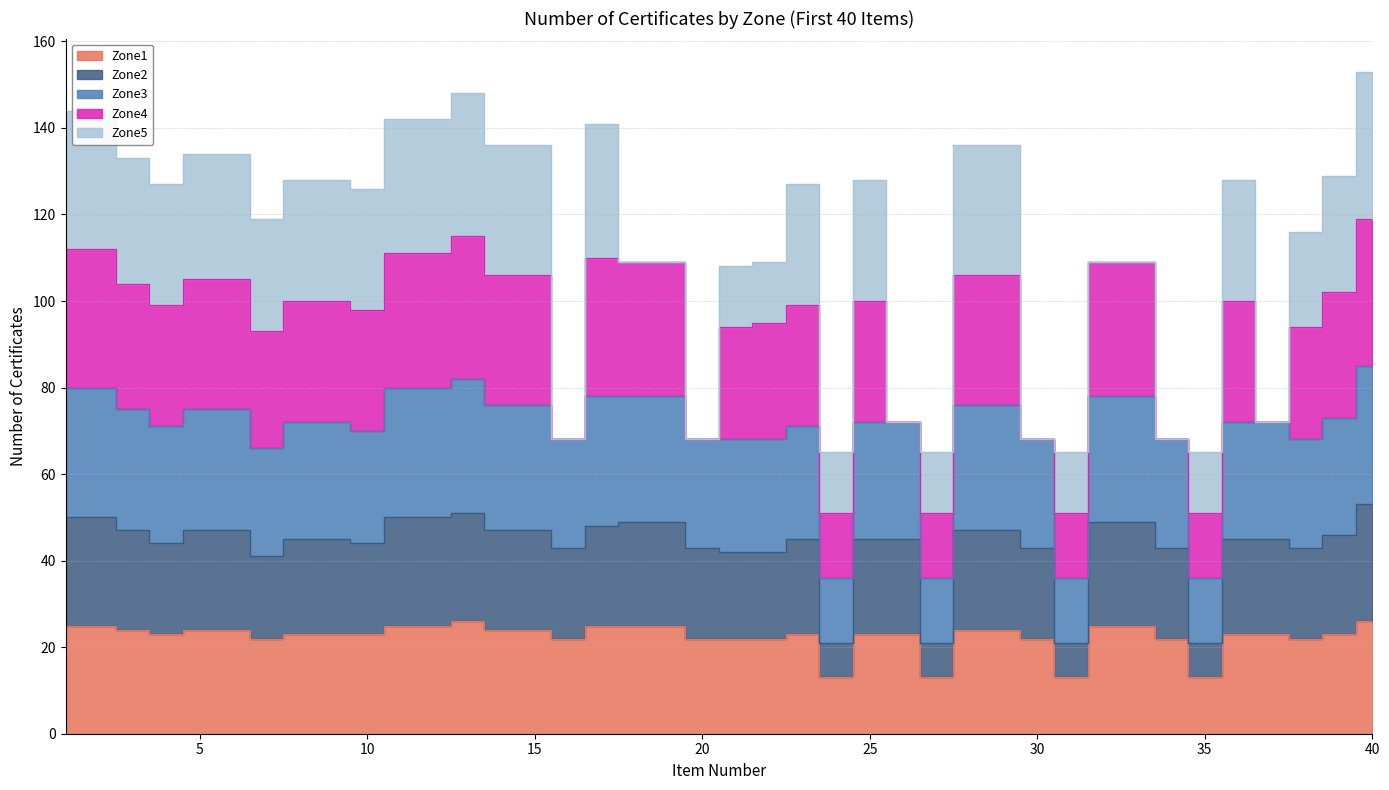

Which category has the lowest value in the Zone1 series?

24